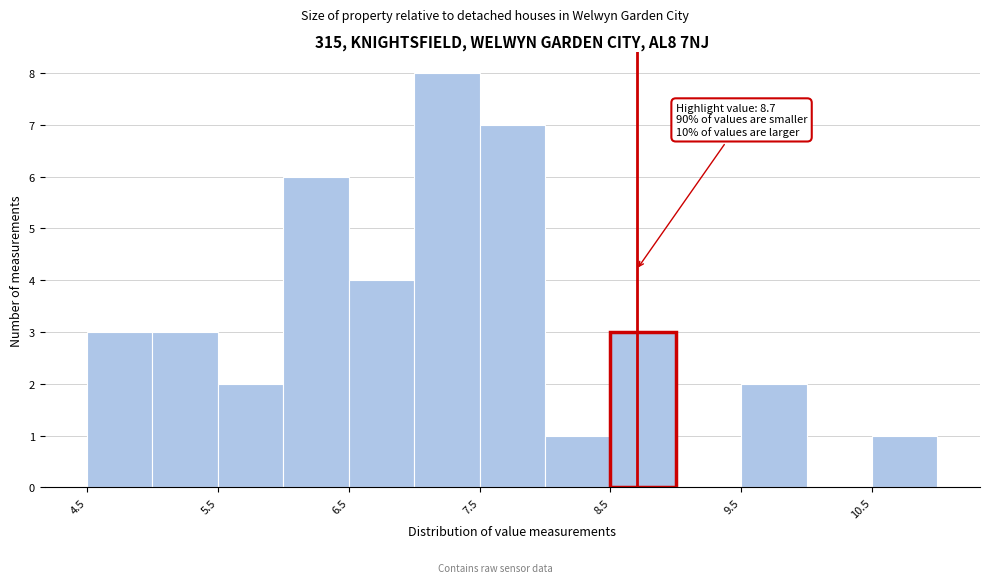

Which range on the x-axis has the tallest bar?

7.0 to 7.5